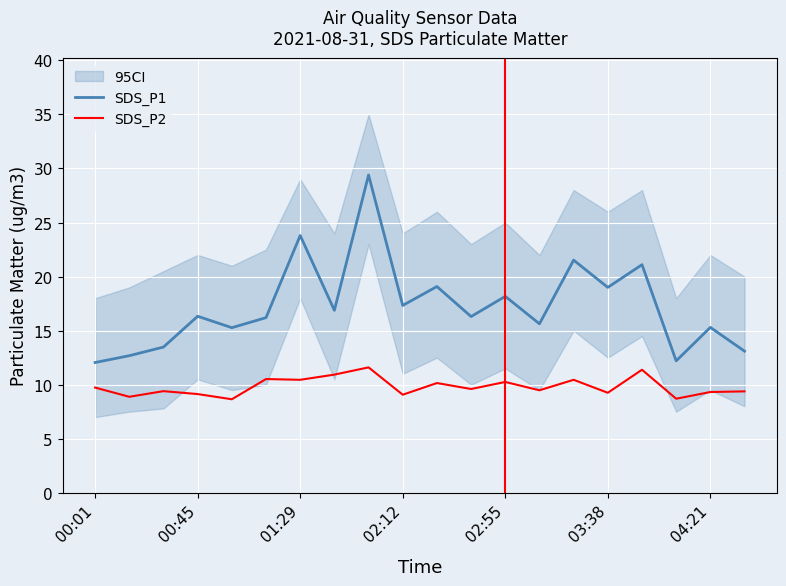

What is the maximum value for SDS_P1?

29.4